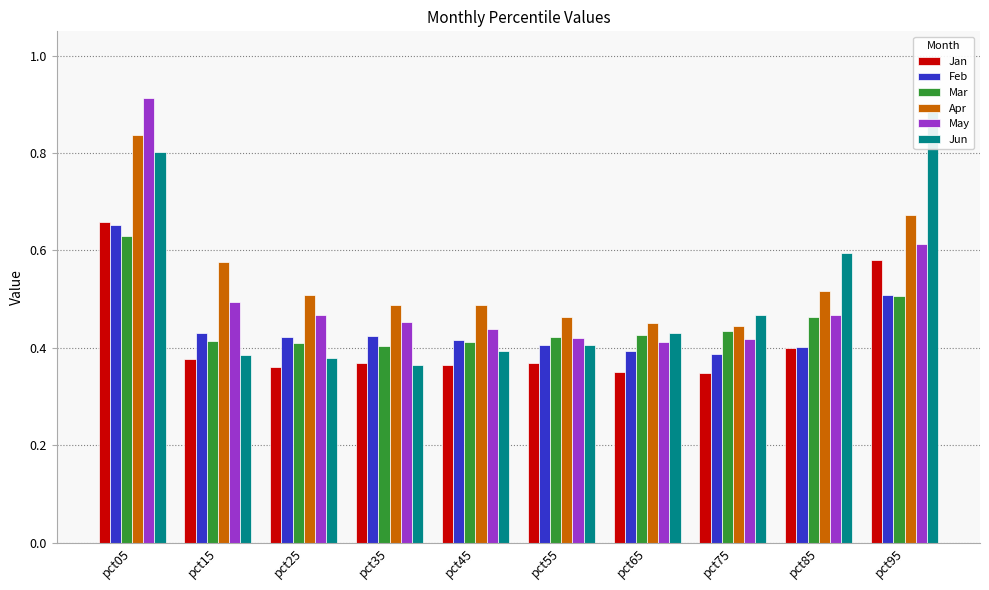

How many Apr values are between 0 and 1?

10